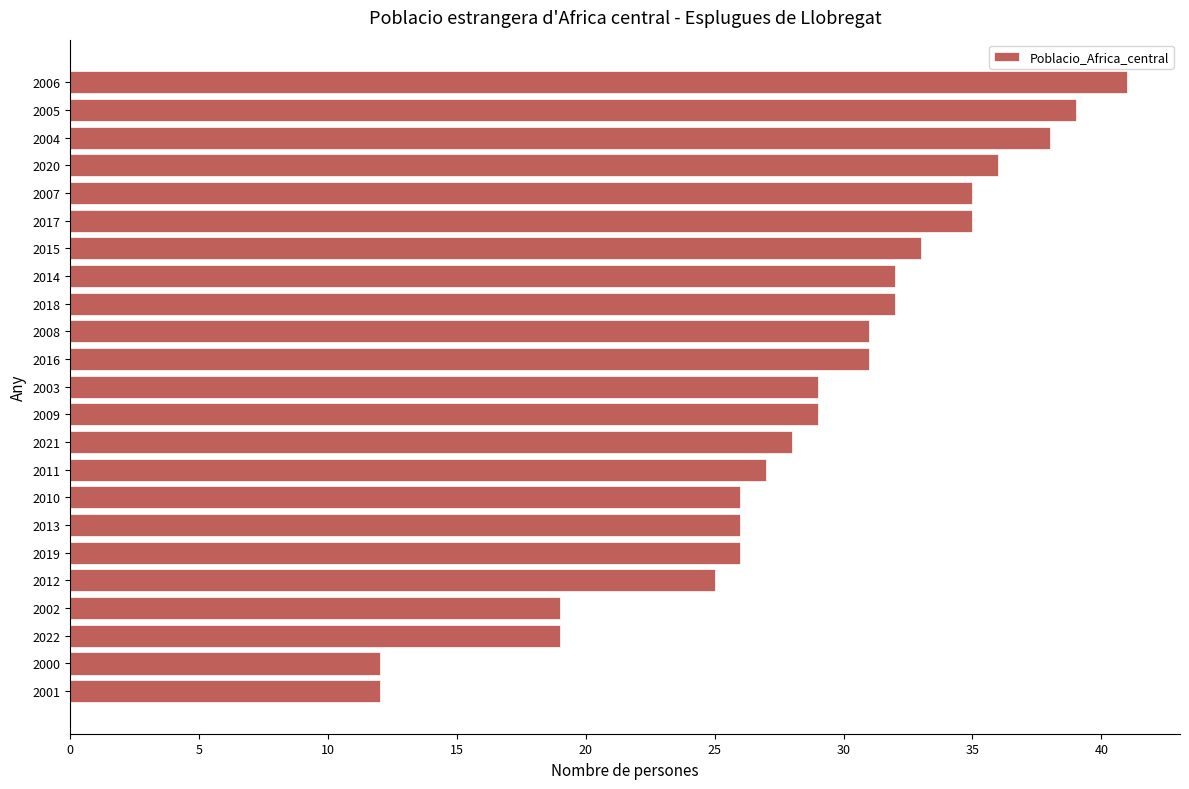

What is the greatest value displayed?

41